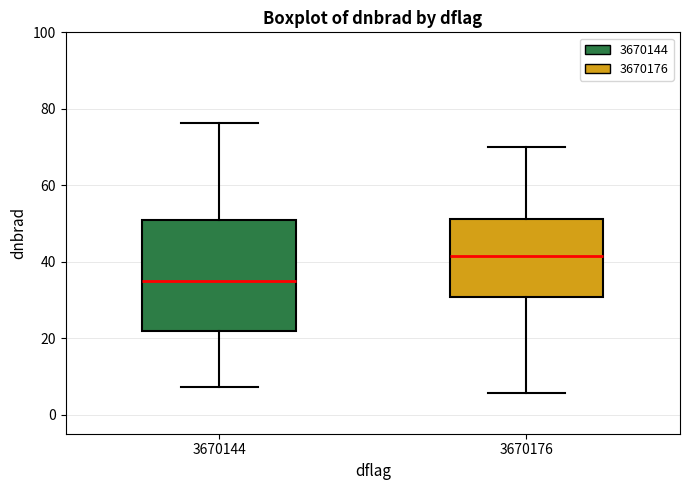

Reading left to right, transcribe this box plot: for each box, give where its median line is, the range the box spans, and where its two whiskers end, as read against the y-axis. The values are not printed on the chart, so give them approximately, as read against the axis.

3670144: median 34, box 22 to 50, whiskers 8 to 76
3670176: median 42, box 30 to 52, whiskers 6 to 70